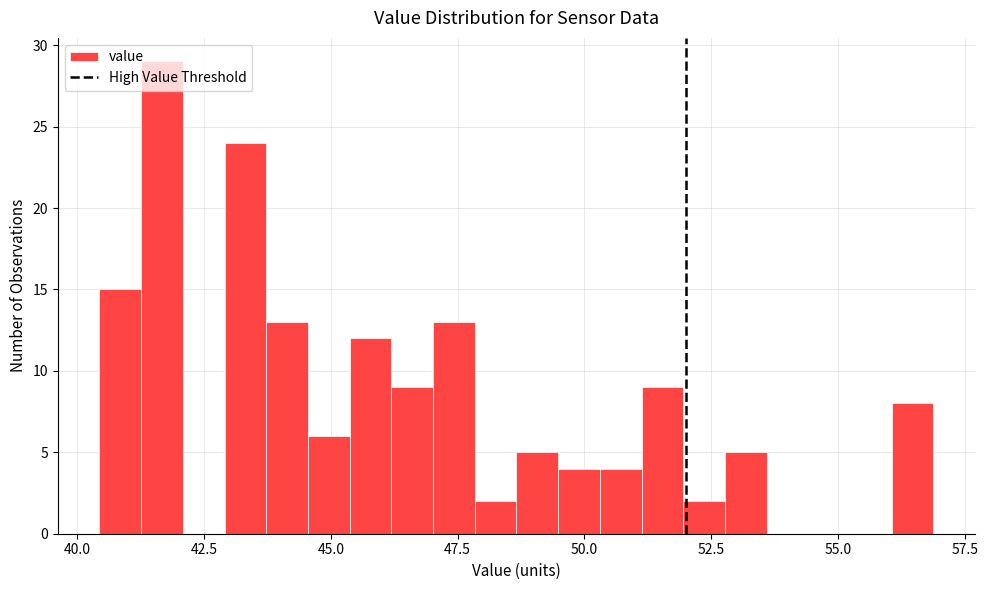

Around what value on the x-axis is the tallest bar? Give the approximate position of its centre, as read against the axis.

41.5